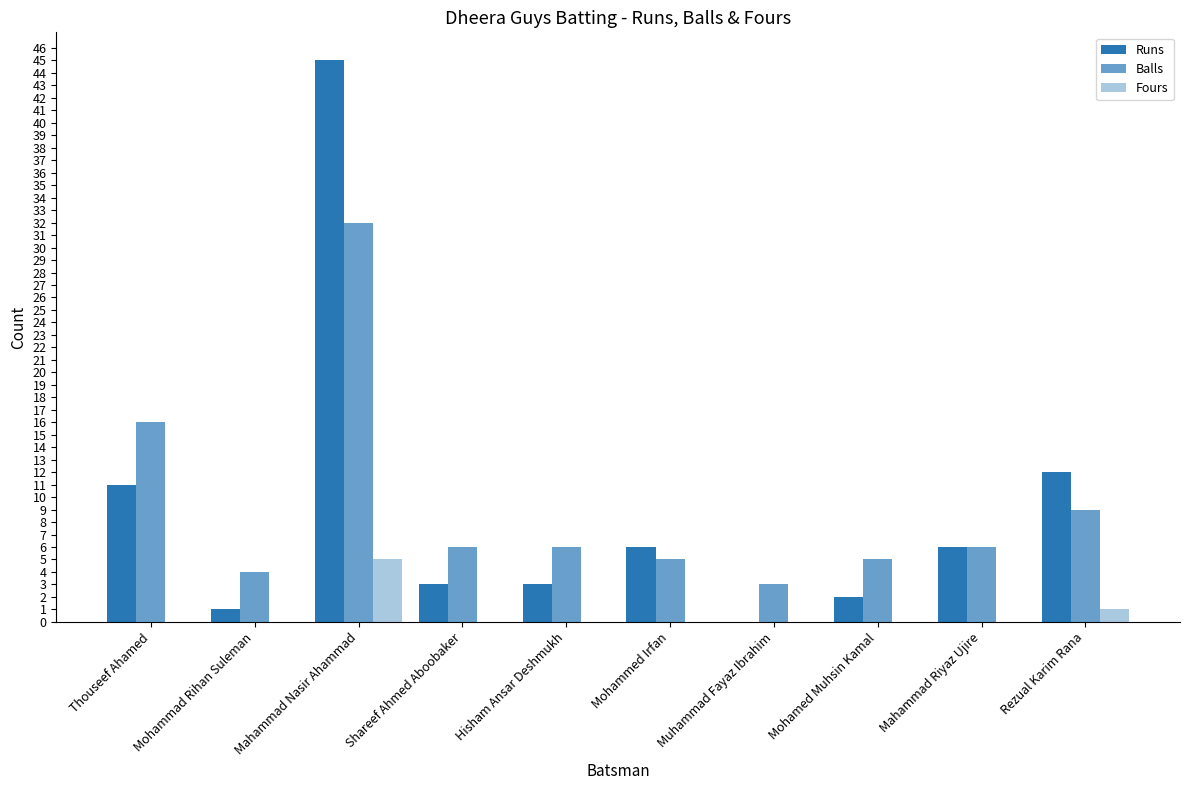

Are the bars horizontal?

No